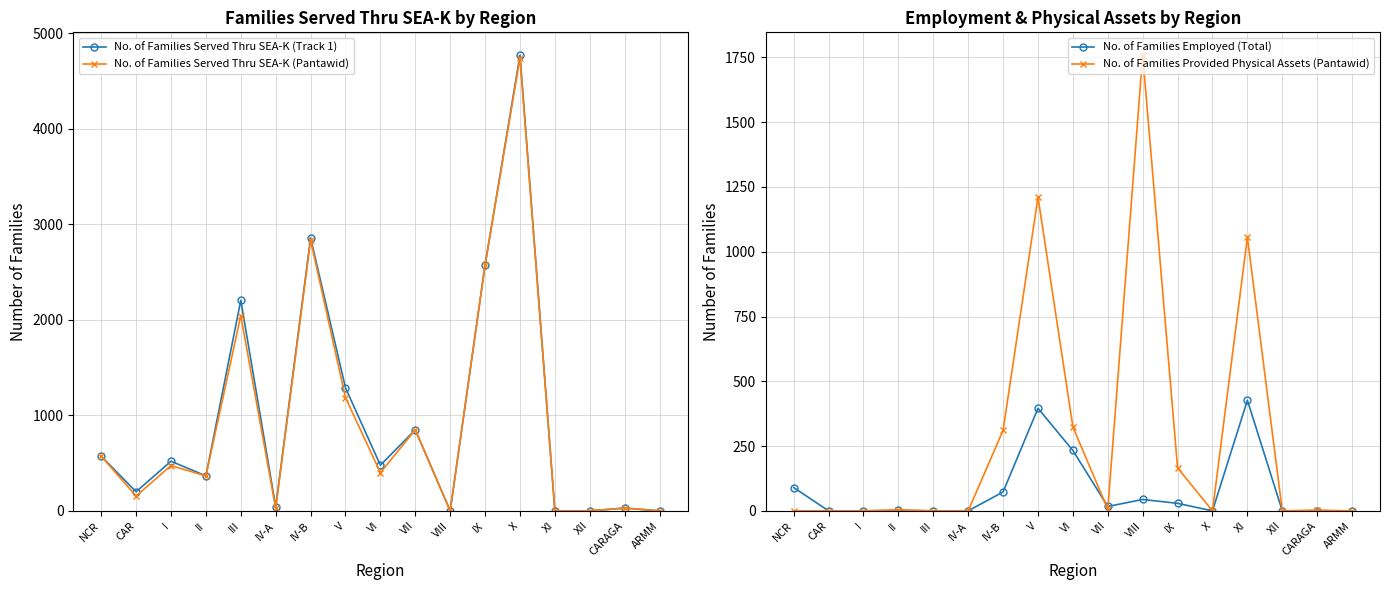

Reading left to right, what are all the values shown in this chart?

No. of Families Served Thru SEA-K (Track 1): 572	200	520	366	2205	43	2858	1288	478	849	0	2576	4772	0	0	29	0
No. of Families Served Thru SEA-K (Pantawid): 572	156	474	366	2044	27	2833	1186	400	849	0	2576	4742	0	0	29	0
No. of Families Employed (Total): 90	0	0	2	0	0	73	396	233	17	44	29	0	427	0	0	0
No. of Families Provided Physical Assets (Pantawid): 0	0	0	4	0	0	311	1211	324	6	1759	166	0	1056	0	3	0